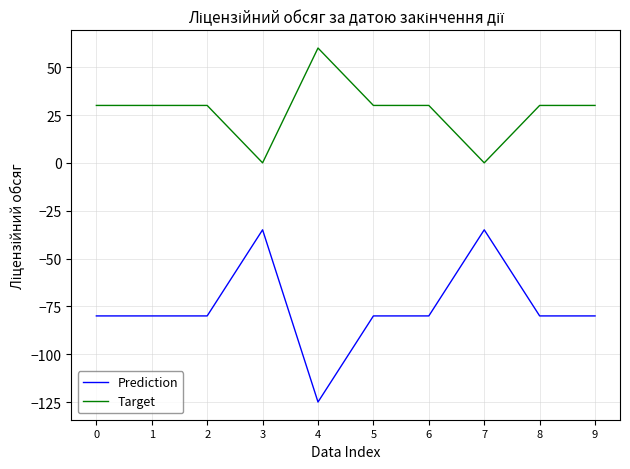

The value of Target at 8 is 47. True or false?

False